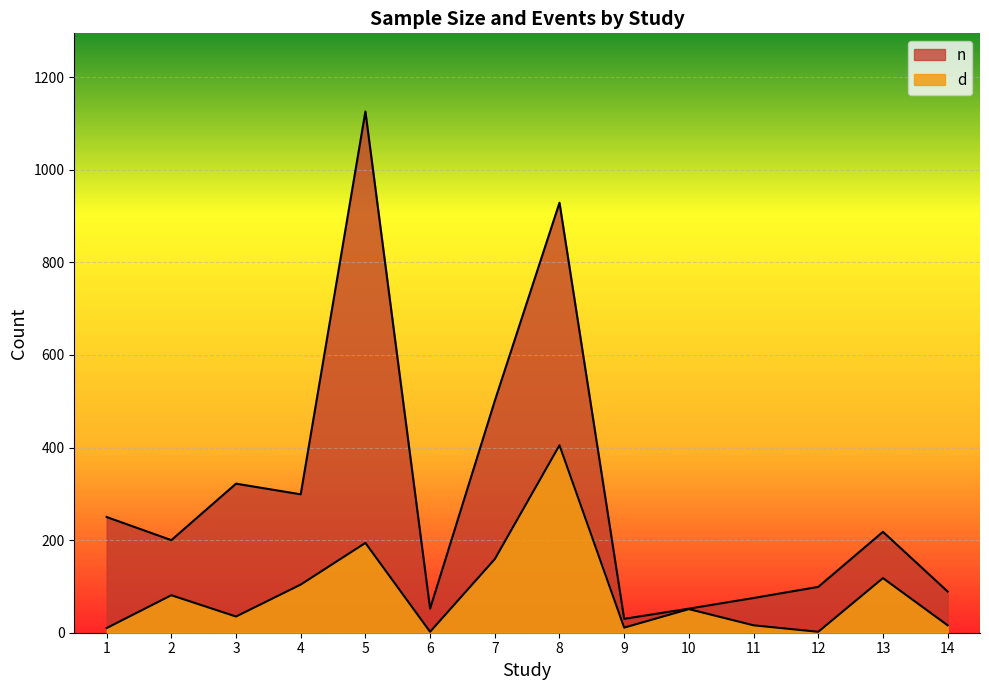

What is the average value of the d series?

86